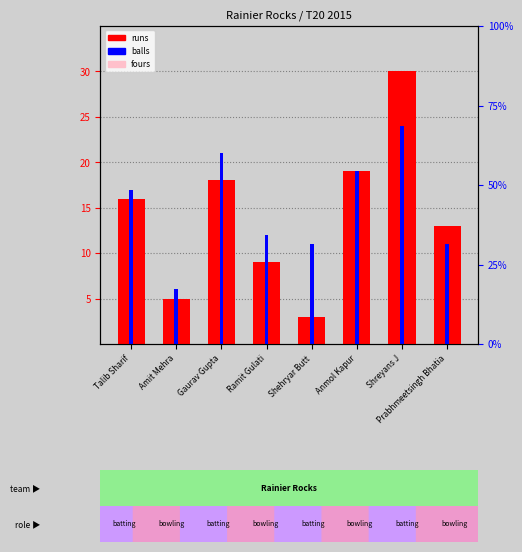

What is the spread (max minus min) of values at Shreyans J?

27